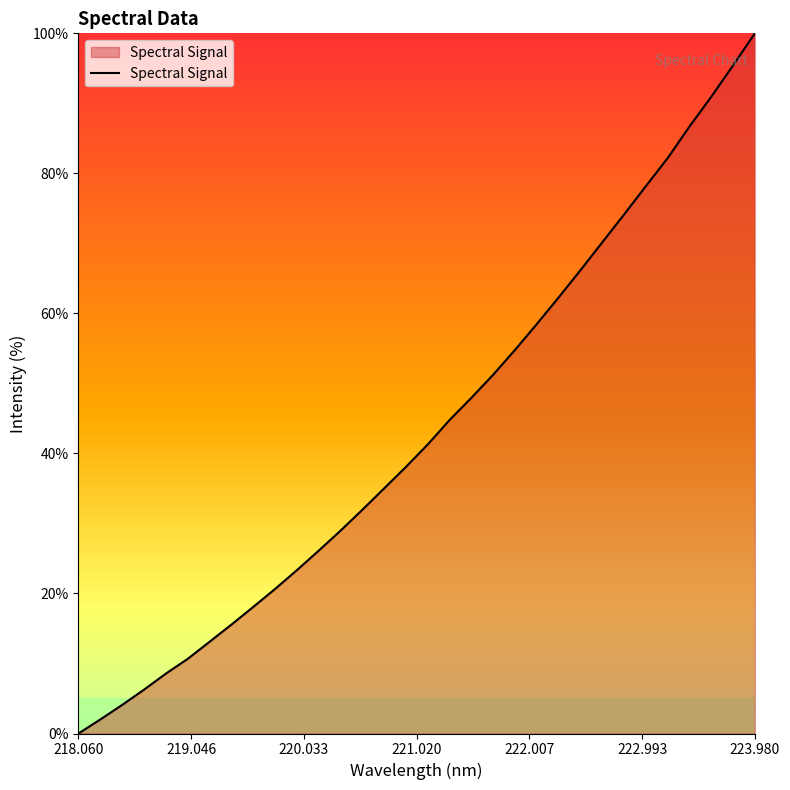

How many positive values are there?

31